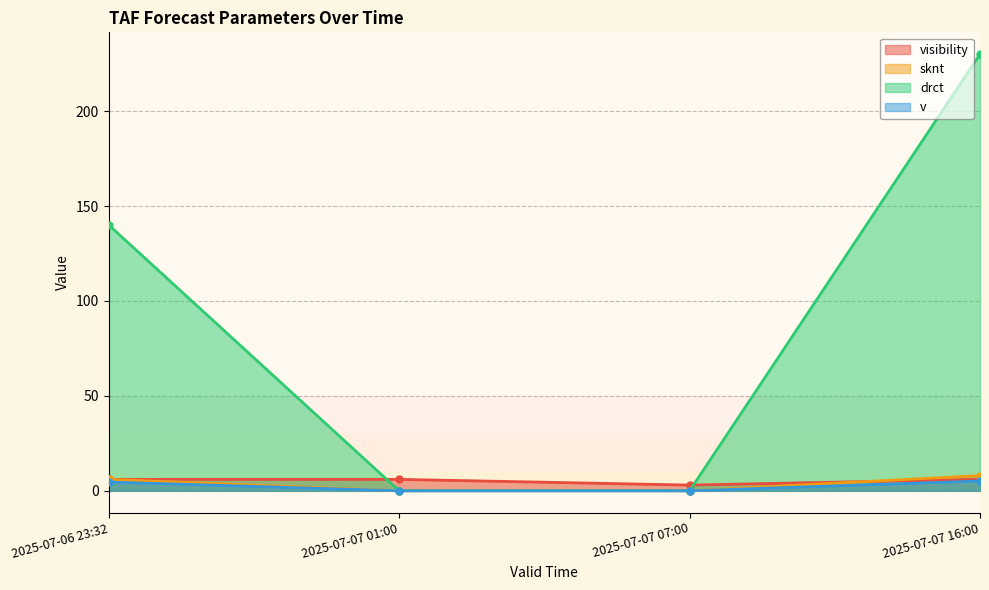

Which series ends up on top after the final intersection of sknt and visibility?

sknt